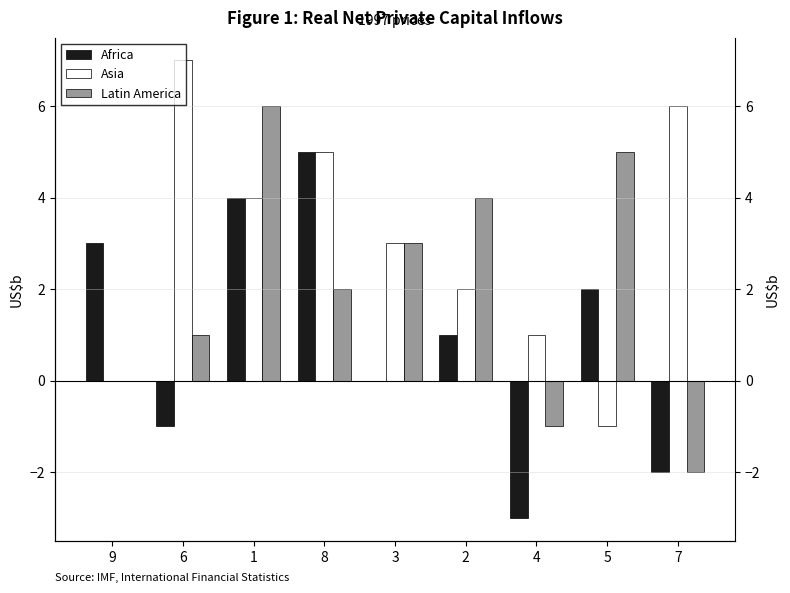

Rank the categories by Africa value from highest to lowest.

8, 1, 9, 5, 2, 3, 6, 7, 4